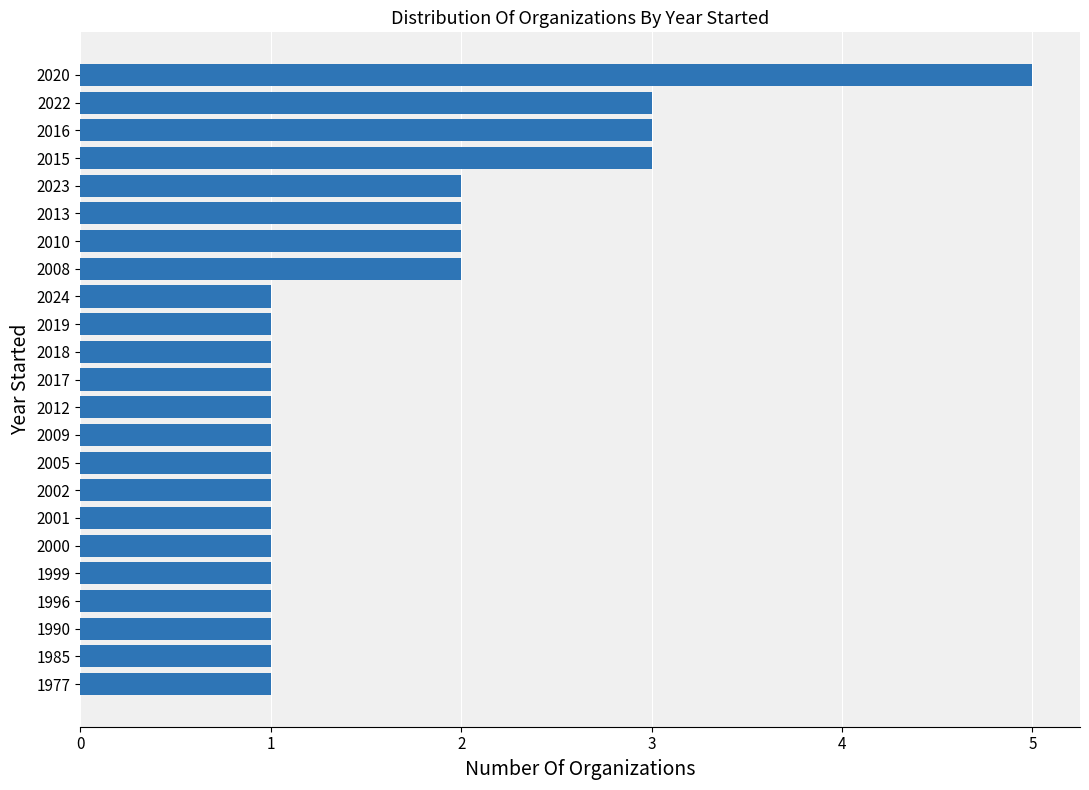

What is the ratio of the value at 2019 to the value at 1985?

1.0